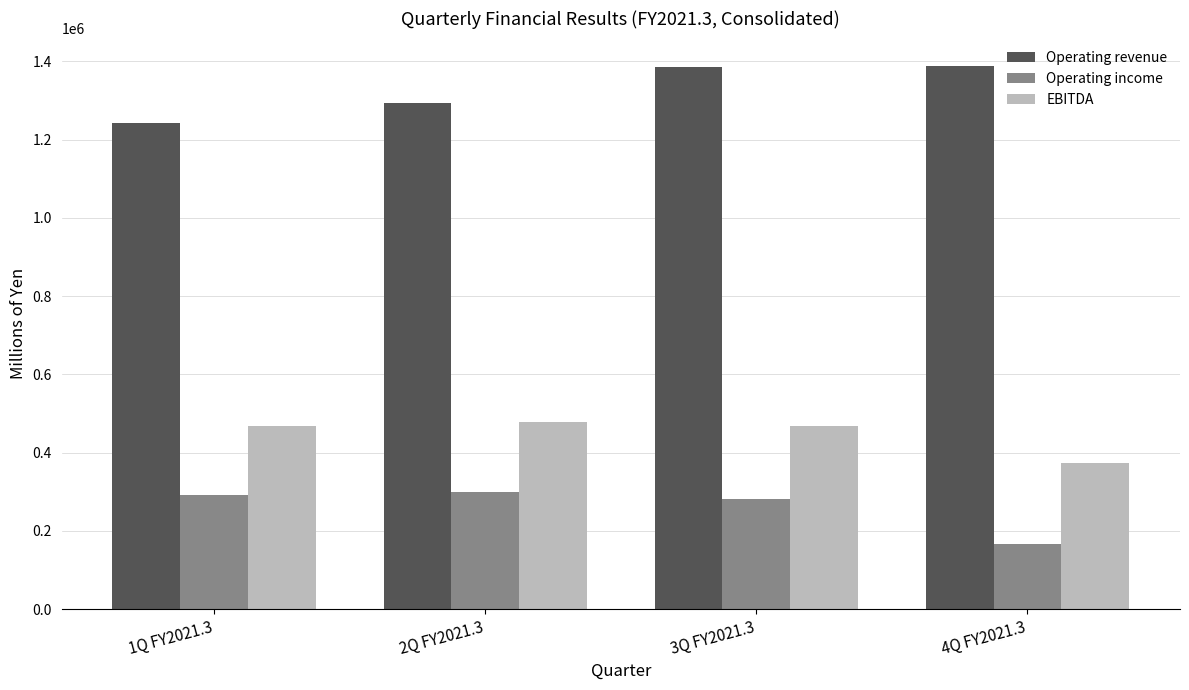

List the series in order of their overall mean, lowest first.

Operating income, EBITDA, Operating revenue